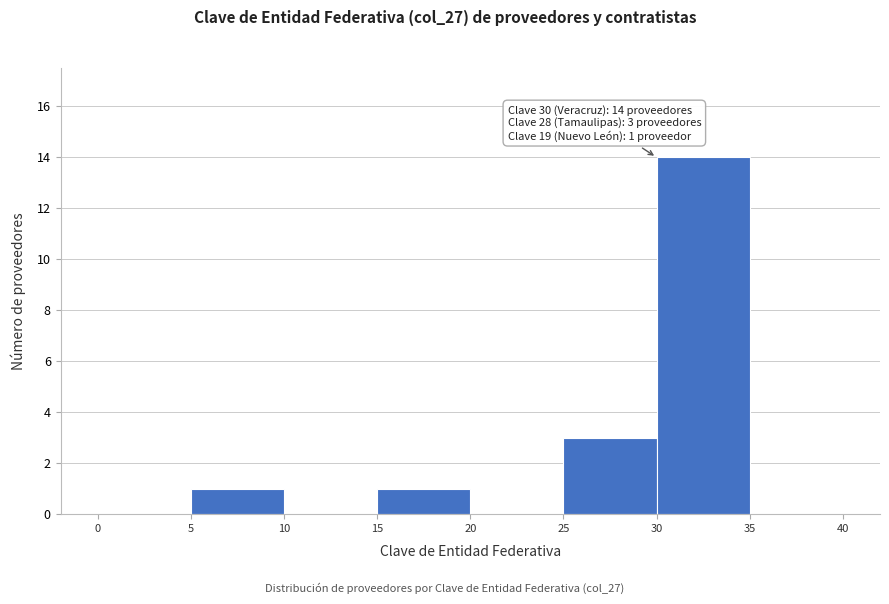

Which range on the x-axis has the tallest bar?

30 to 35